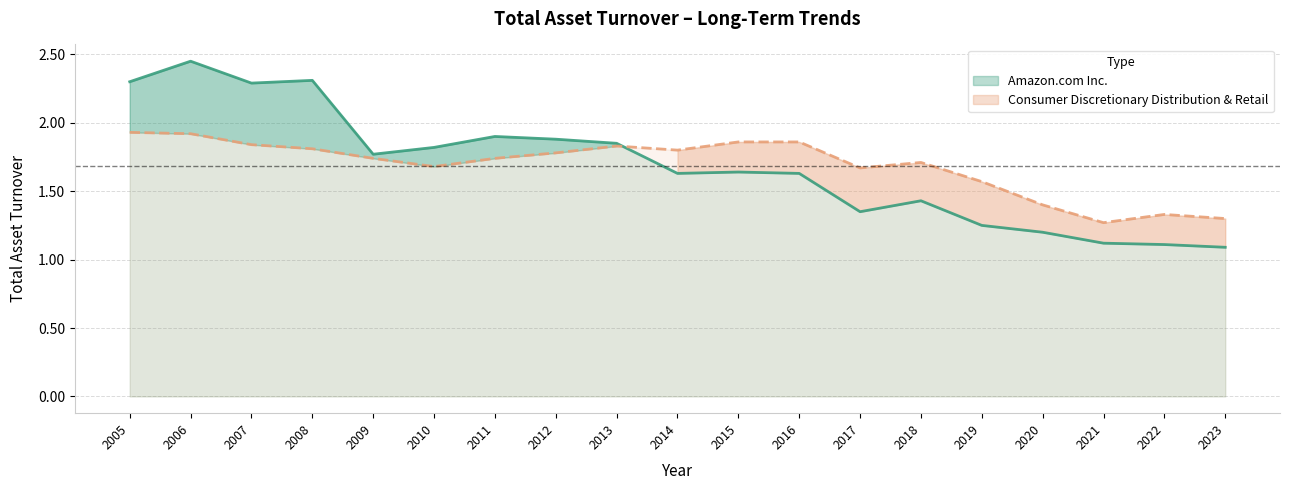

Rank the series at 2005 from highest to lowest value.

Amazon.com Inc., Consumer Discretionary Distribution & Retail